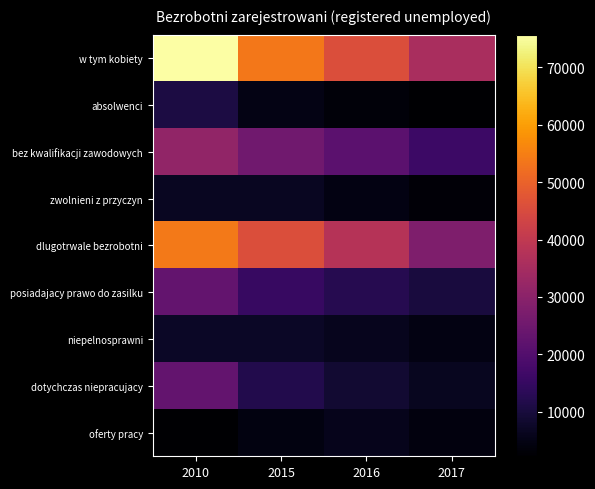

Rank the series at 2015 from lowest to highest value.

oferty pracy, absolwenci, zwolnieni z przyczyn, niepelnosprawni, dotychczas niepracujacy, posiadajacy prawo do zasilku, bez kwalifikacji zawodowych, dlugotrwale bezrobotni, w tym kobiety